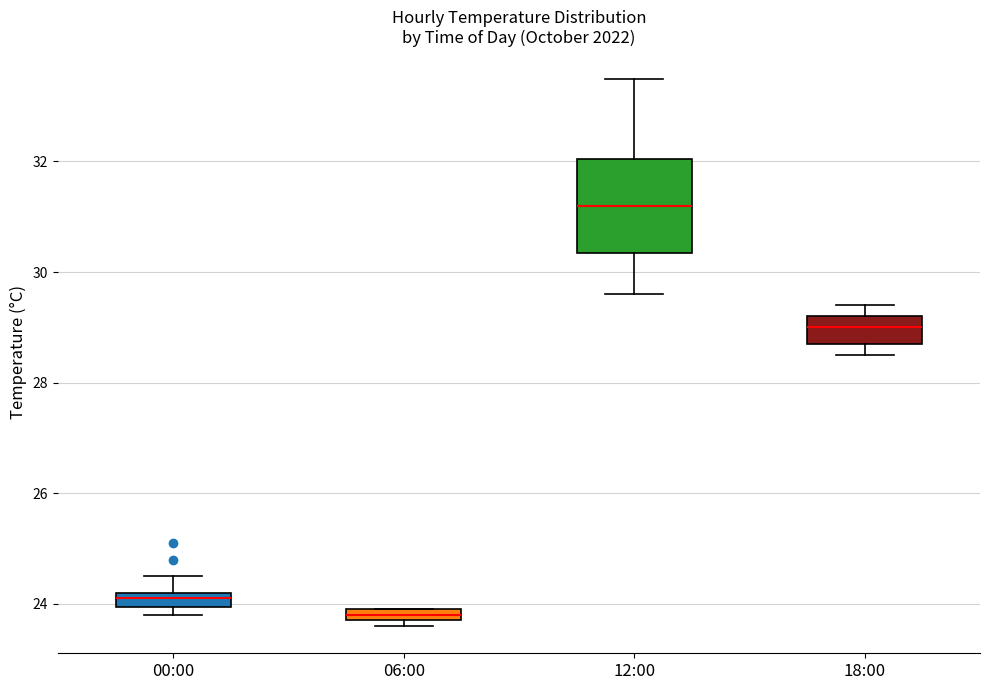

Where is the upper edge of the box for 18:00 on the y-axis? The values are not printed on the chart, so give them approximately, as read against the axis.

29.2